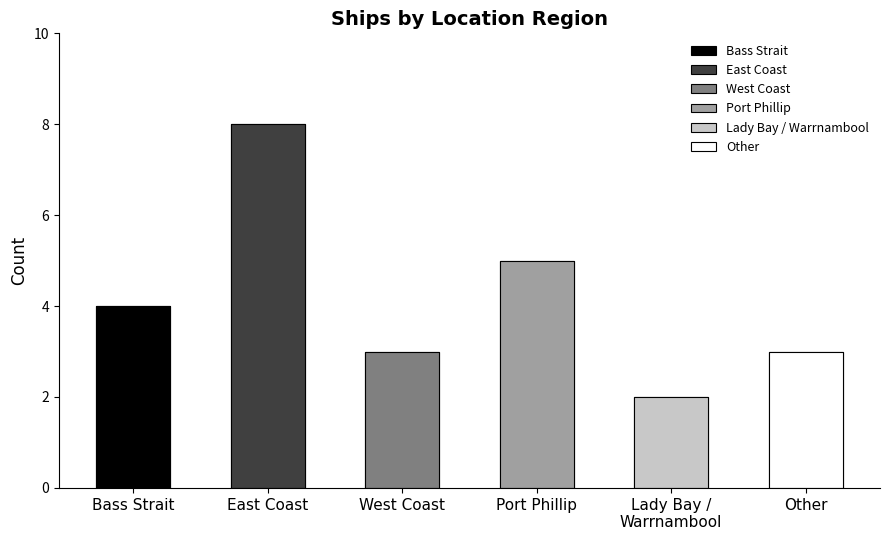

How many bars are there in total?

6